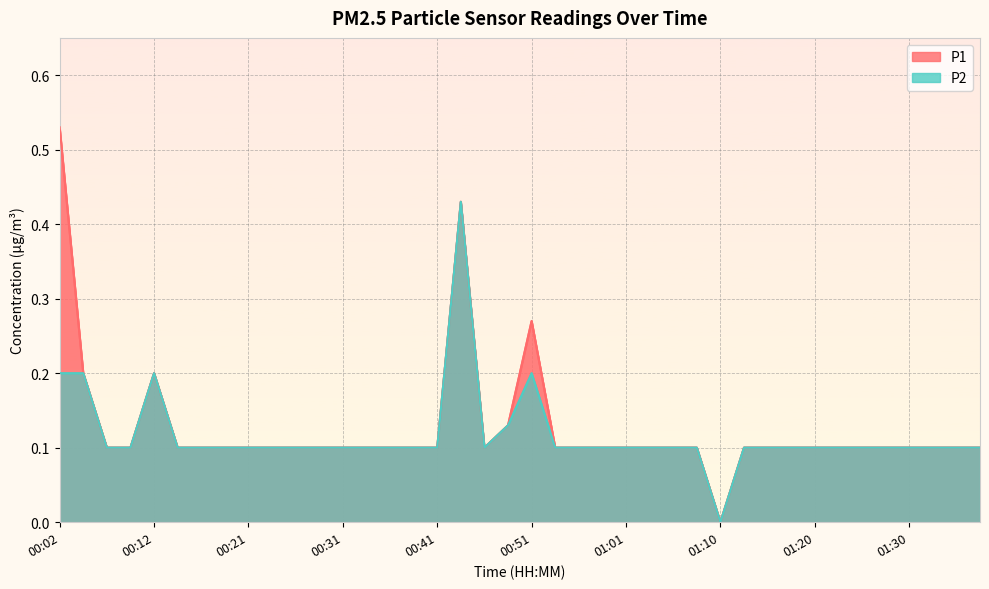

Count the number of data series in this chart.

2